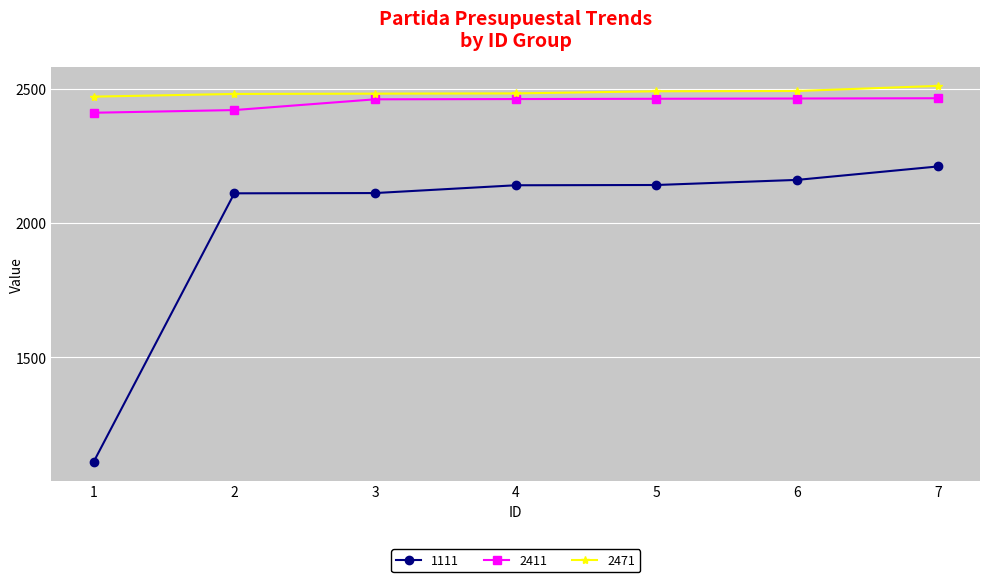

How many lines are shown in the chart?

3